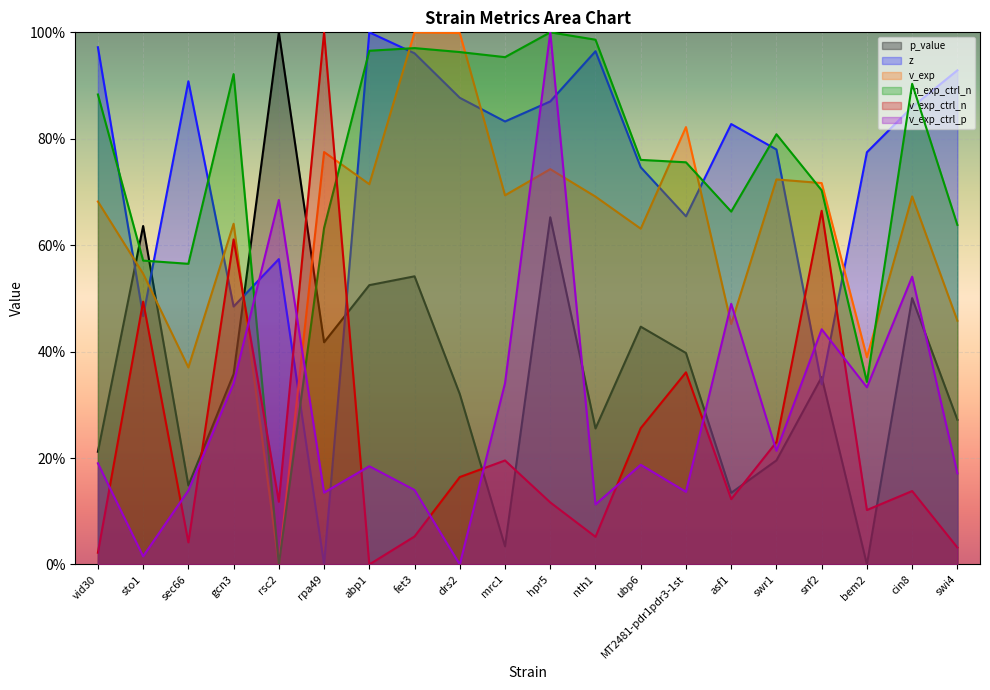

Between vid30 and nth1, which is larger?

nth1